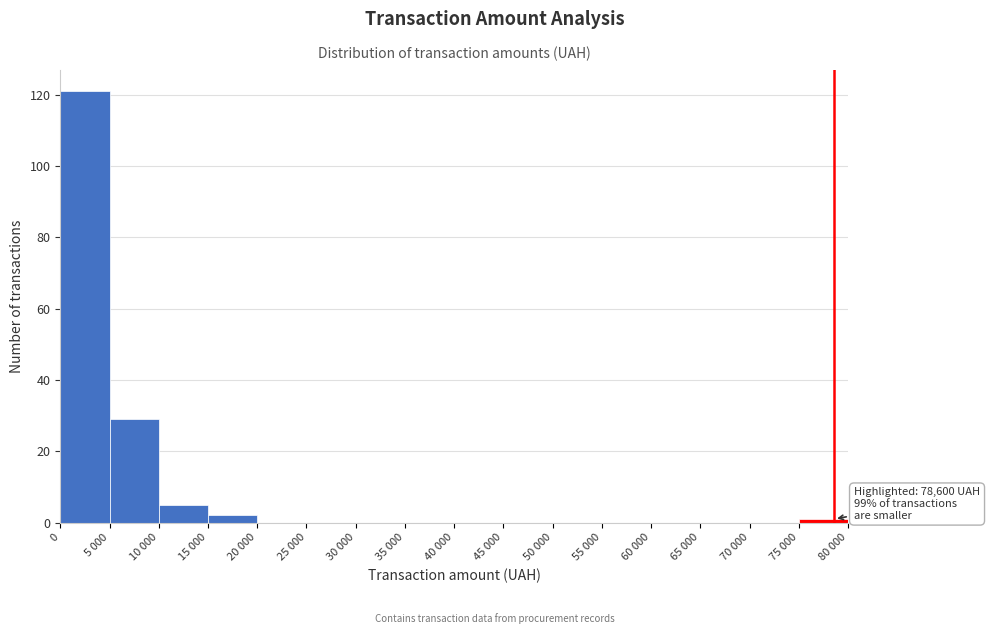

Reading right to left, extract all data points from this chart.

75 000=1	70 000=0	65 000=0	60 000=0	55 000=0	50 000=0	45 000=0	40 000=0	35 000=0	30 000=0	25 000=0	20 000=0	15 000=2	10 000=5	5 000=29	0=121